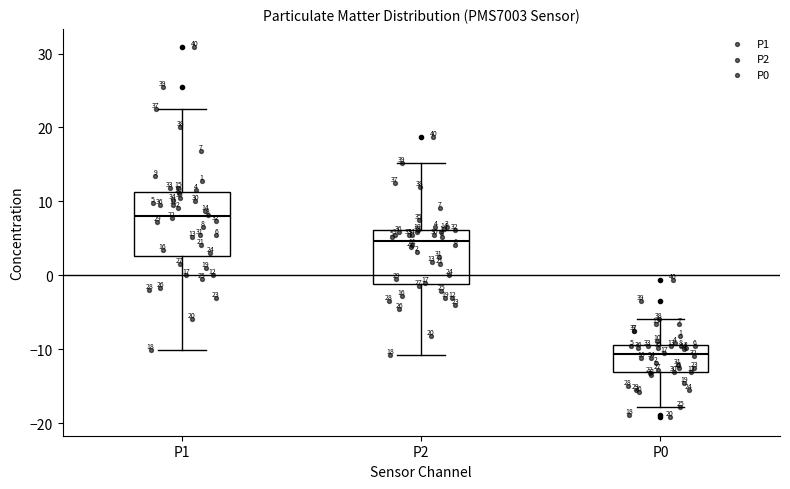

Which box has the highest median line?

P1